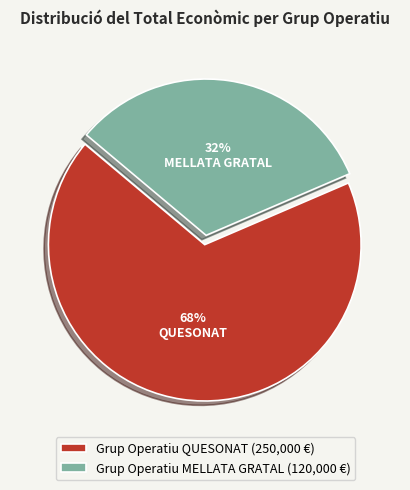

Rank the categories by value from highest to lowest.

Grup Operatiu QUESONAT, Grup Operatiu MELLATA GRATAL